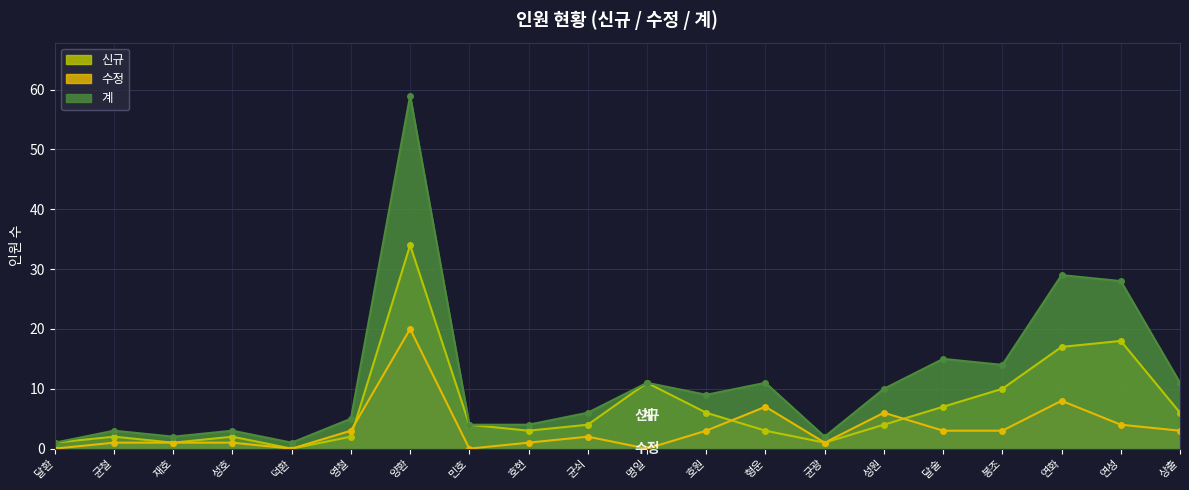

What position from the left is 영철?

6